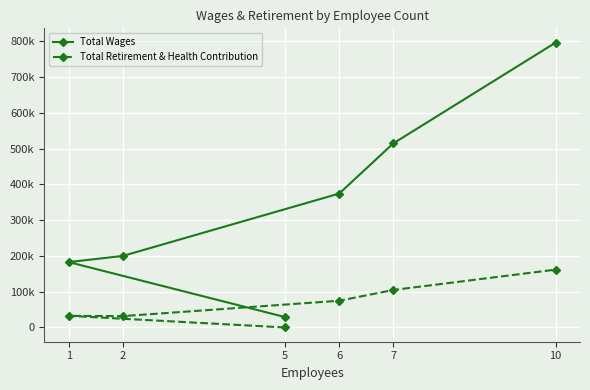

List the series in order of their peak value, lowest first.

Total Retirement & Health Contribution, Total Wages